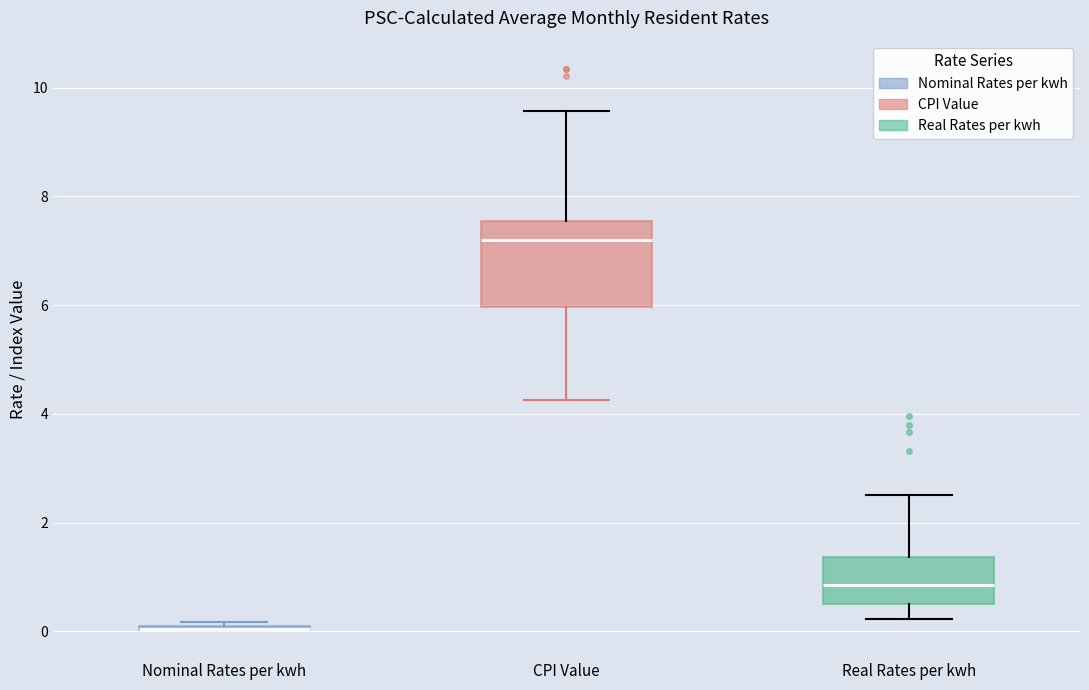

Which box is the tallest, from its lower edge to its upper edge?

CPI Value